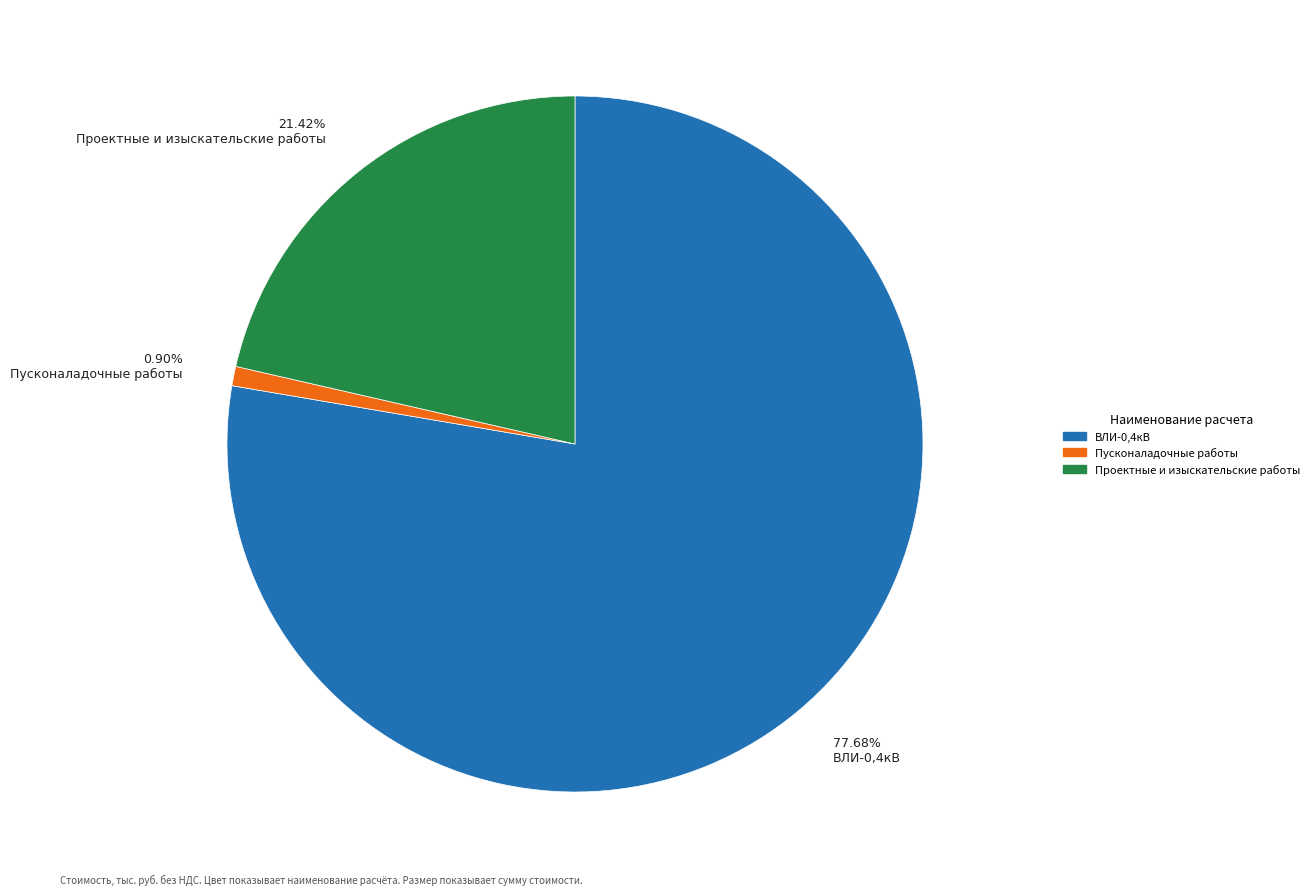

Approximately how many times larger is the value at ВЛИ-0,4кВ compared to Проектные и изыскательские работы?

3.6